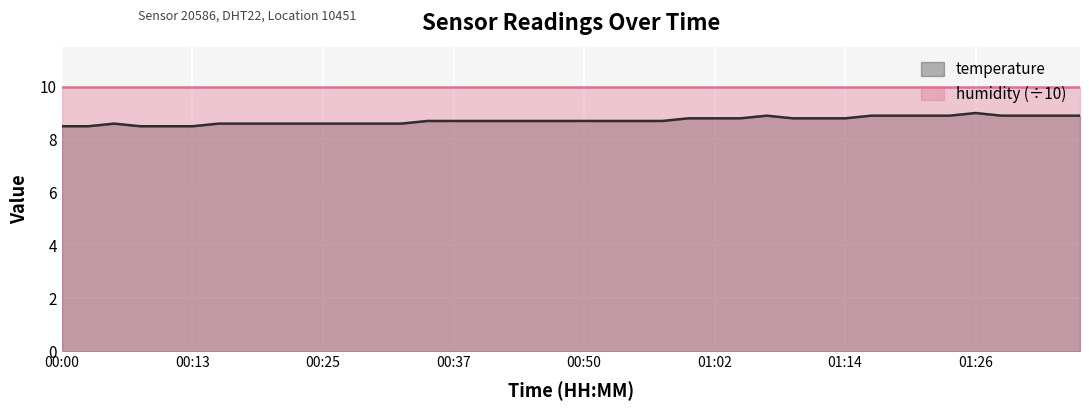

List the labels in order of value, largest first.

01:26, 01:07, 01:17, 01:19, 01:22, 01:24, 01:29, 01:31, 01:34, 01:36, 00:59, 01:02, 01:04, 01:09, 01:12, 01:14, 00:35, 00:37, 00:40, 00:42, 00:45, 00:47, 00:50, 00:52, 00:55, 00:57, 00:05, 00:15, 00:18, 00:20, 00:23, 00:25, 00:28, 00:30, 00:32, 00:00, 00:03, 00:08, 00:10, 00:13